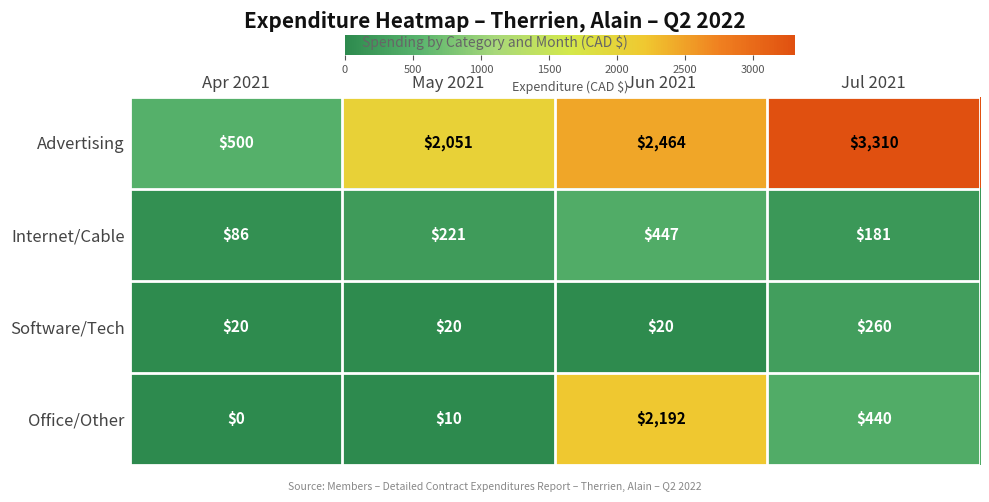

Between Apr 2021 and May 2021, which series saw the biggest shift?

Advertising